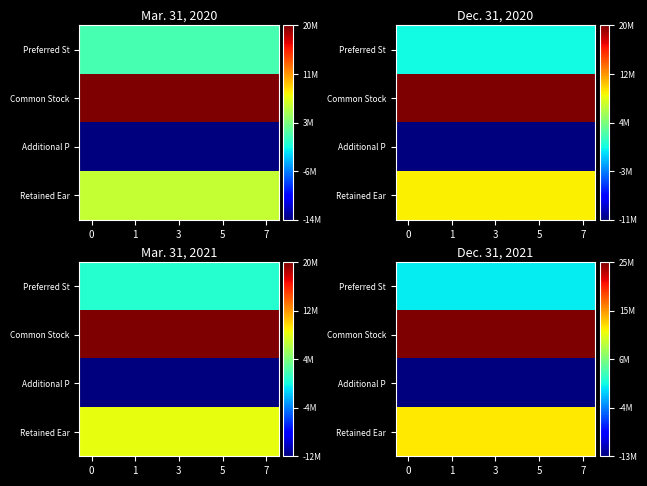

At 7, list the series in order from smallest to largest.

Additional P, Preferred St, Retained Ear, Common Stock